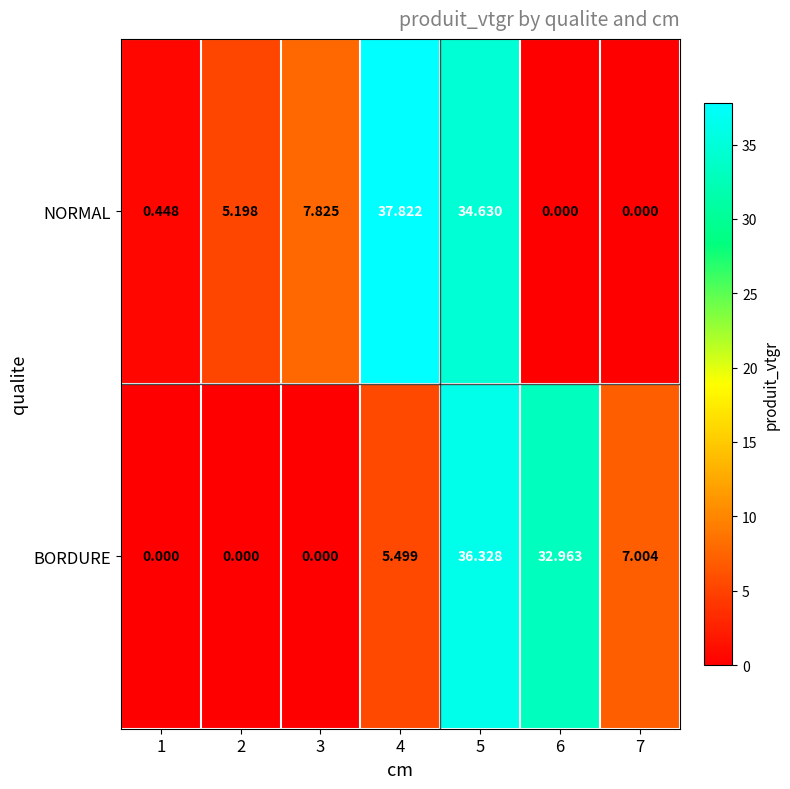

Between 5 and 6, which series saw the biggest shift?

NORMAL